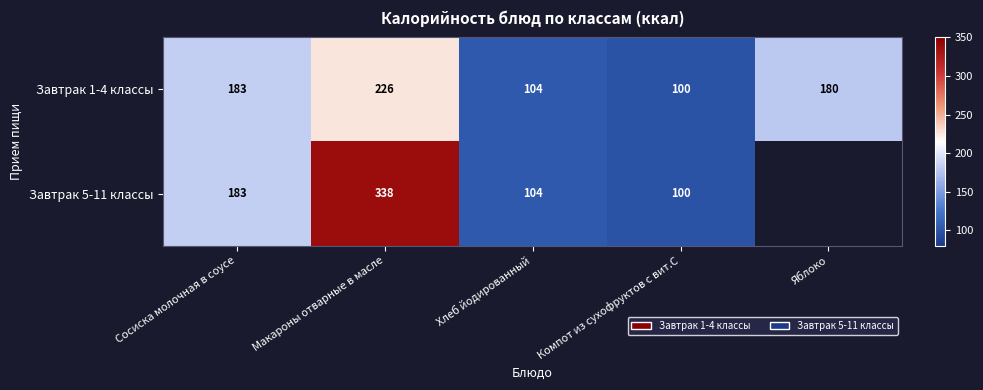

What is the total value across all series at Компот из сухофруктов с вит.С?

200